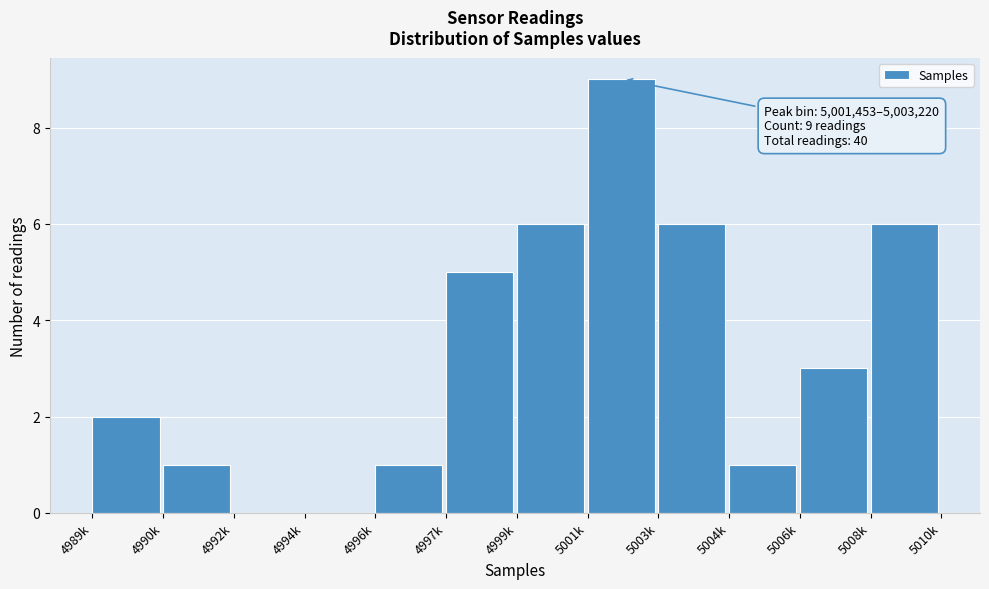

Reading left to right, extract all data points from this chart.

4989k=2	4990k=1	4992k=0	4994k=0	4996k=1	4997k=5	4999k=6	5001k=9	5003k=6	5004k=1	5006k=3	5008k=6